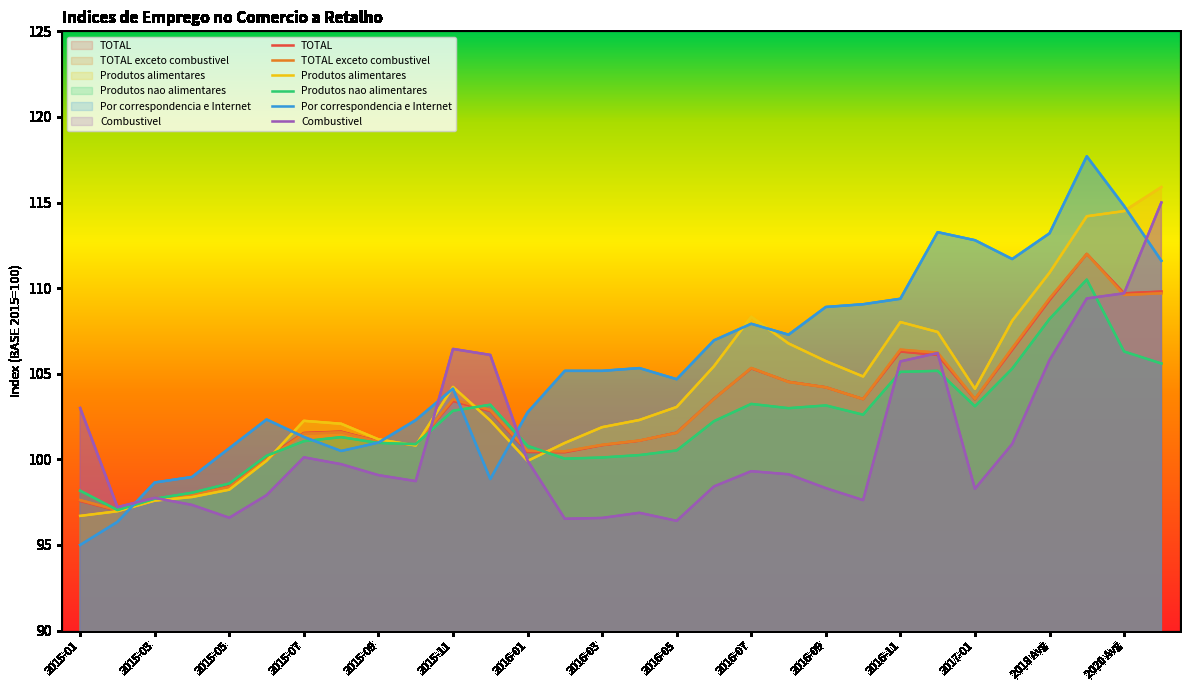

How many lines are shown in the chart?

6